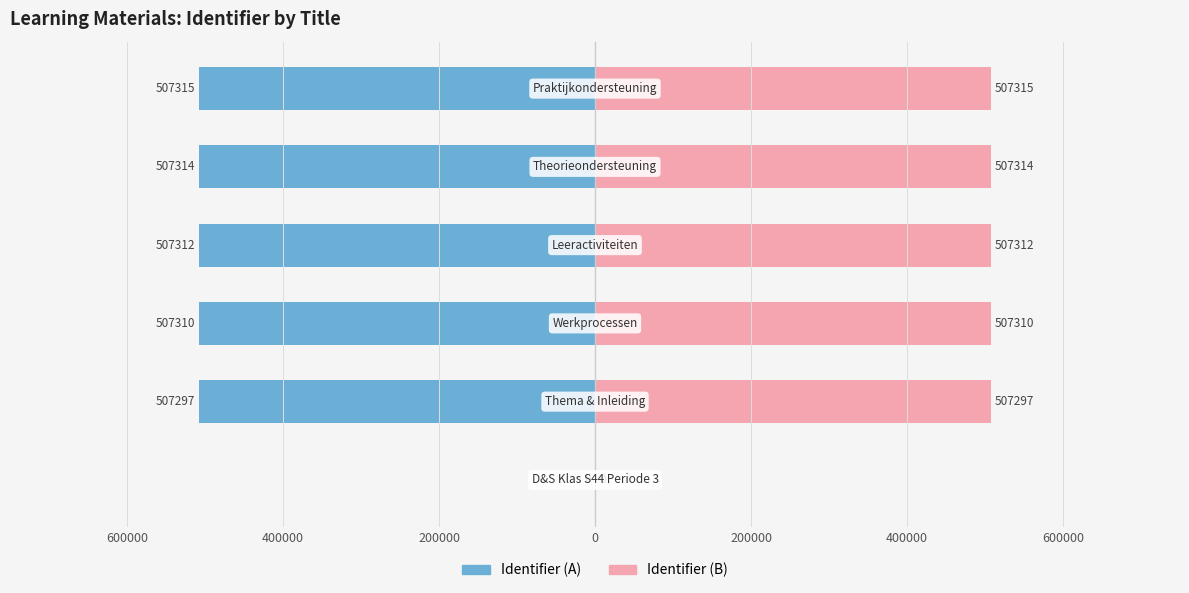

How many bars are there in each group?

2